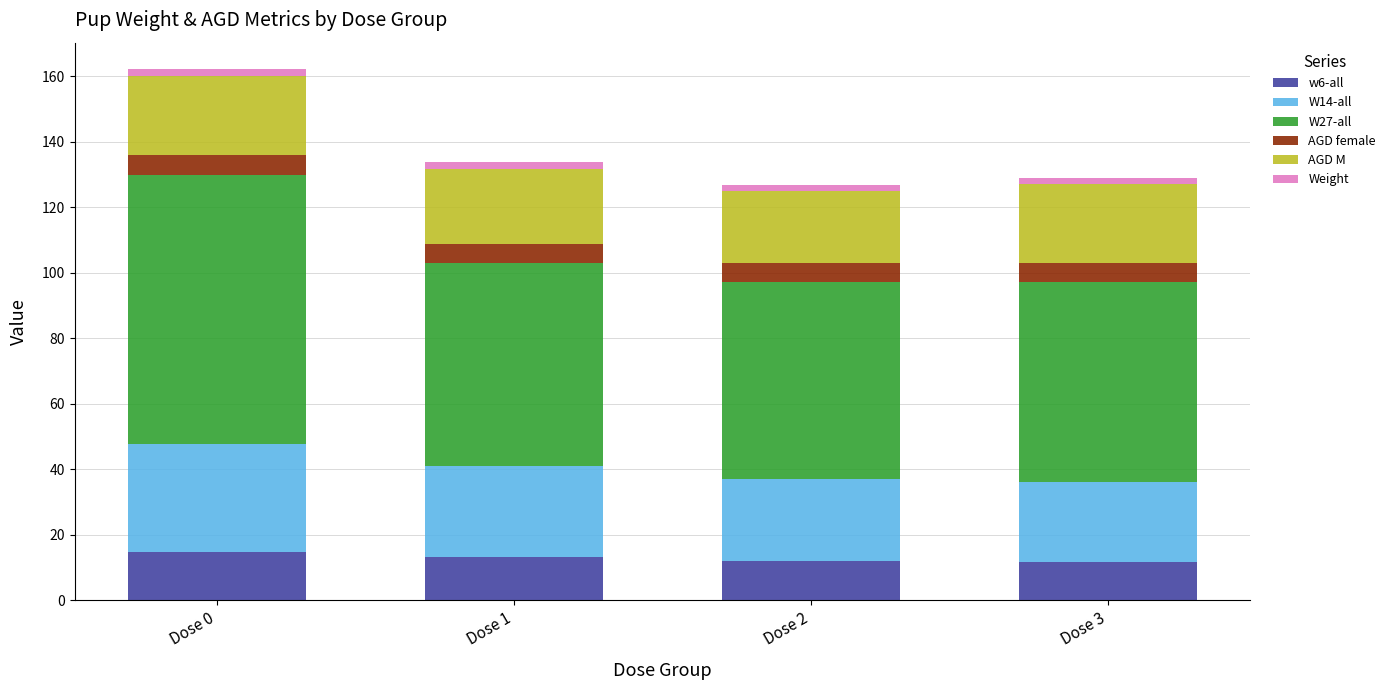

Count the number of categories in the chart.

4